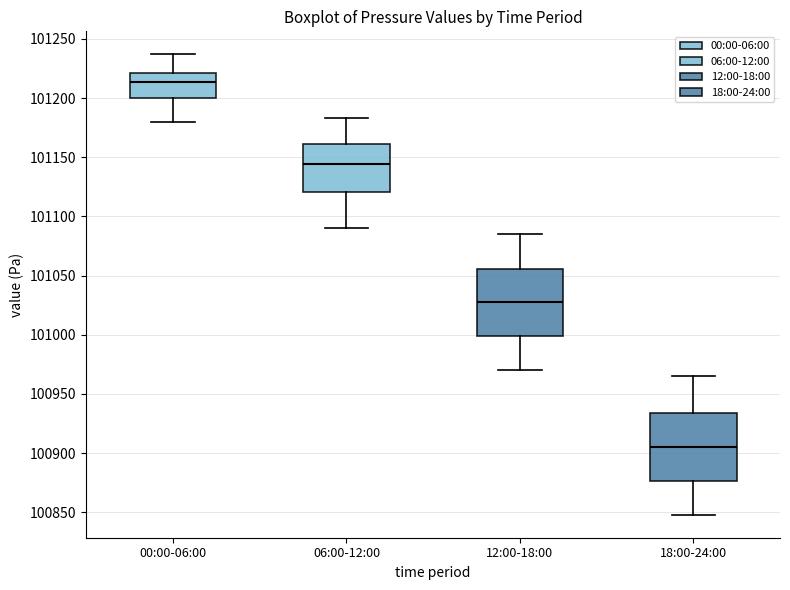

Reading left to right, read every box against the y-axis: the position of its median line, the range the box covers, and the ends of its whiskers. The values are not printed on the chart, so give them approximately, as read against the axis.

00:00-06:00: median 101215, box 101200 to 101220, whiskers 101180 to 101235
06:00-12:00: median 101145, box 101120 to 101160, whiskers 101090 to 101185
12:00-18:00: median 101030, box 101000 to 101055, whiskers 100970 to 101085
18:00-24:00: median 100905, box 100875 to 100935, whiskers 100850 to 100965